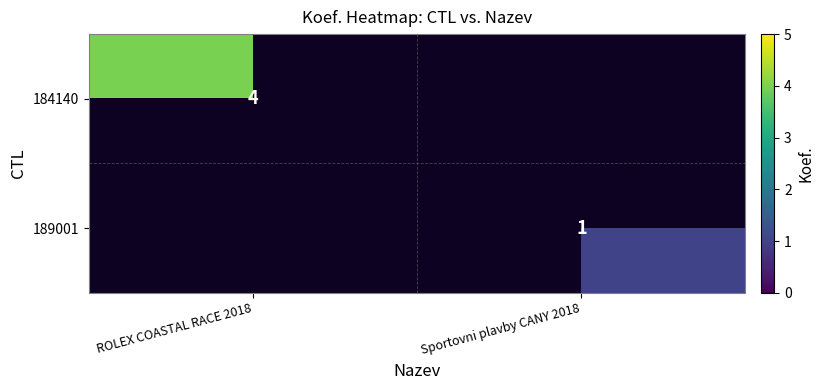

True or false: 184140 has a value of 4 at ROLEX COASTAL RACE 2018.

True